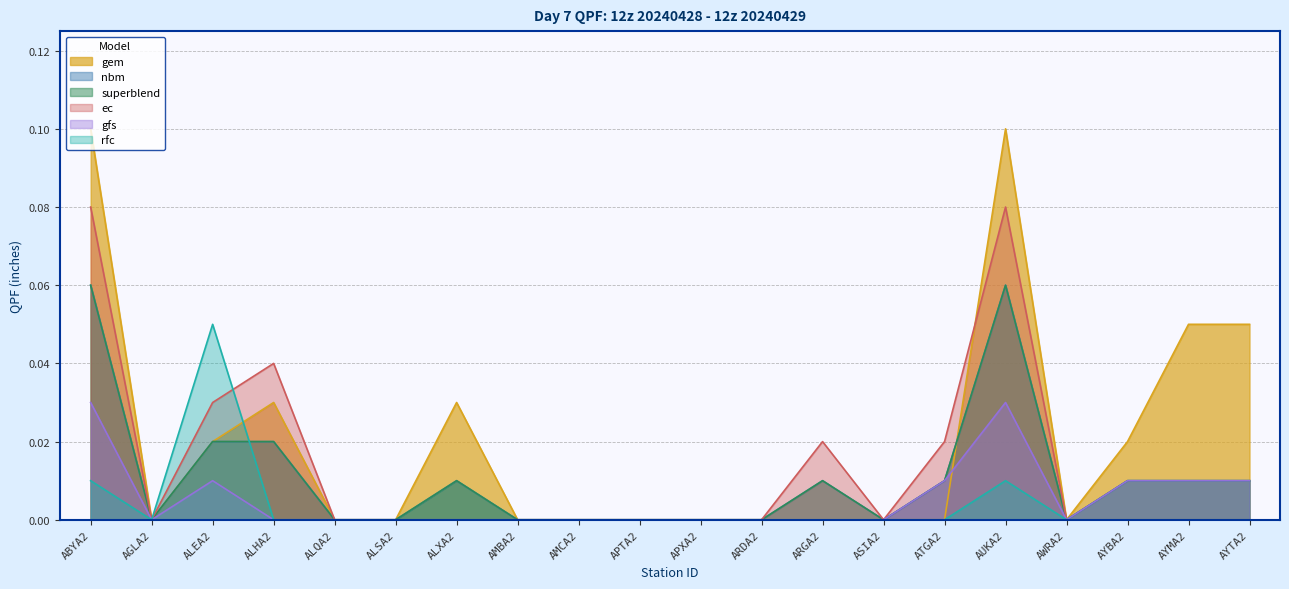

Is it true that rfc equals 0.0 at ABYA2?

False